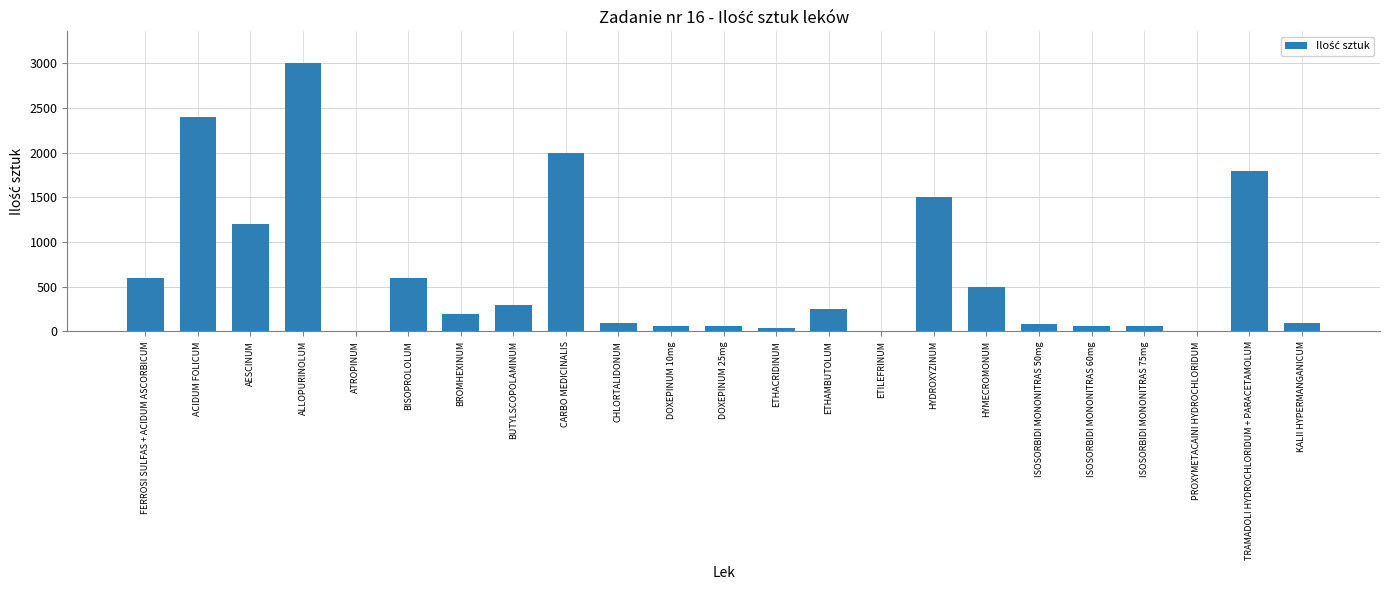

What is the greatest value displayed?

3000